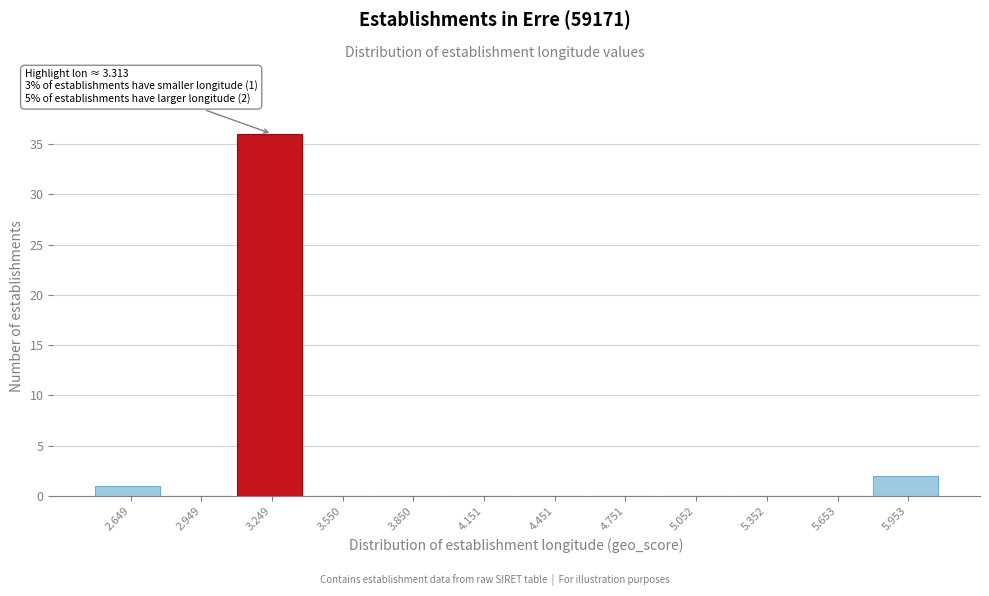

Reading left to right, extract all data points from this chart.

2.649=1	2.949=0	3.249=36	3.550=0	3.850=0	4.151=0	4.451=0	4.751=0	5.052=0	5.352=0	5.653=0	5.953=2